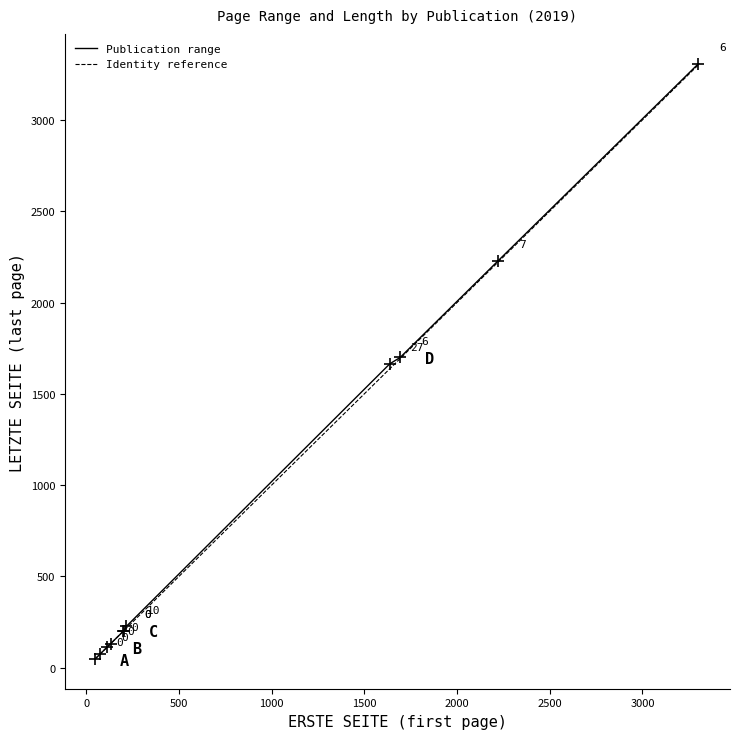

What is the lowest value of the Publication range series?

48